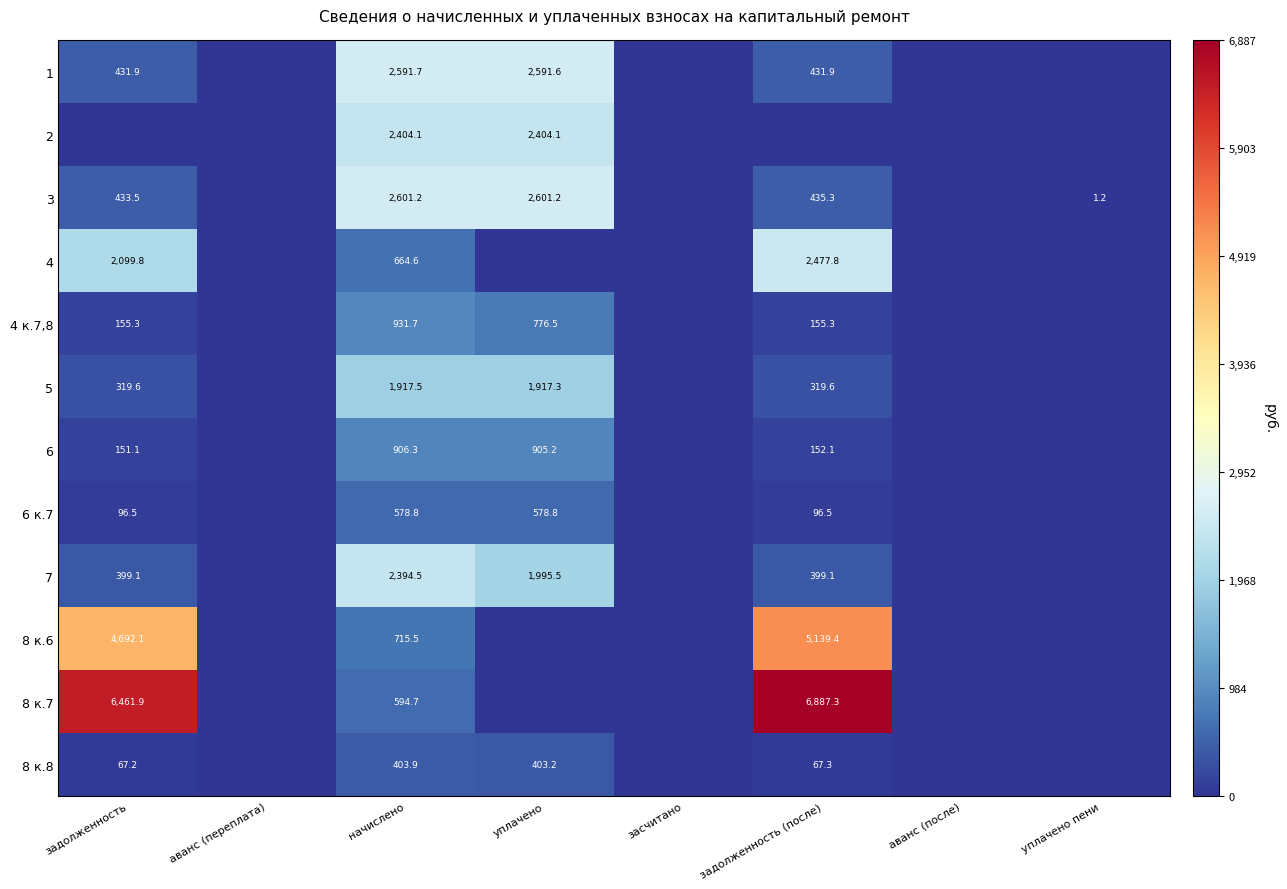

True or false: 1 has a value of 2591.7 at начислено.

True